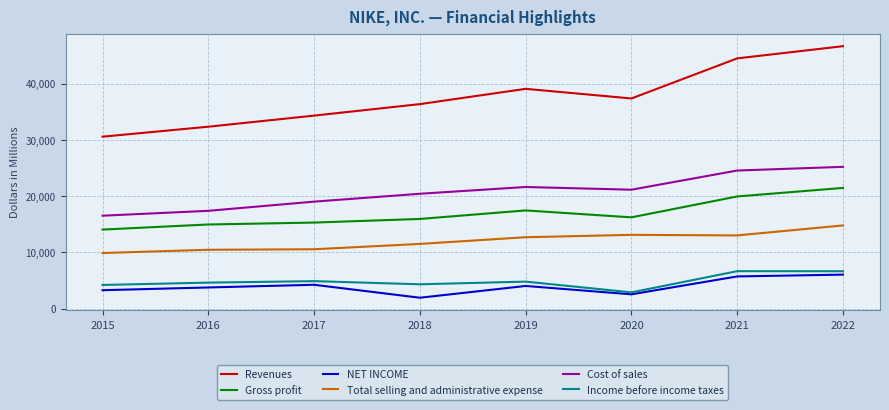

At which label does Income before income taxes reach its minimum?

2020